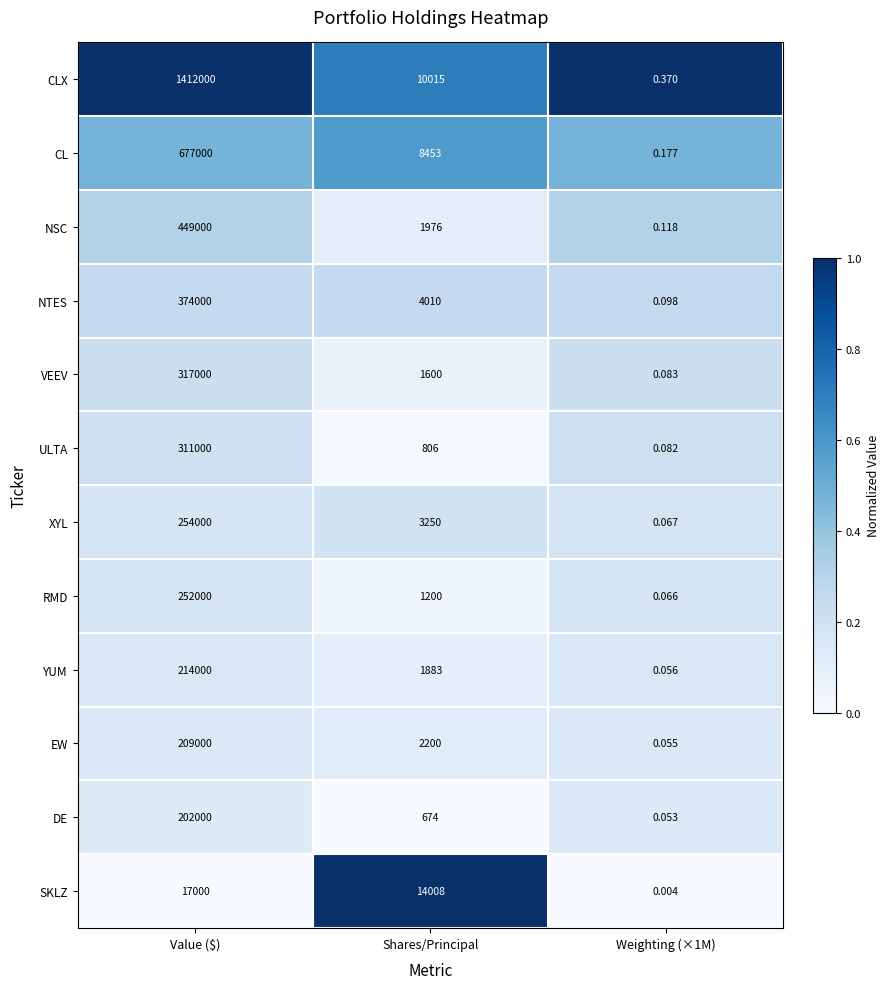

Rank the series by their maximum value, from highest to lowest.

CLX, CL, NSC, NTES, VEEV, ULTA, XYL, RMD, YUM, EW, DE, SKLZ